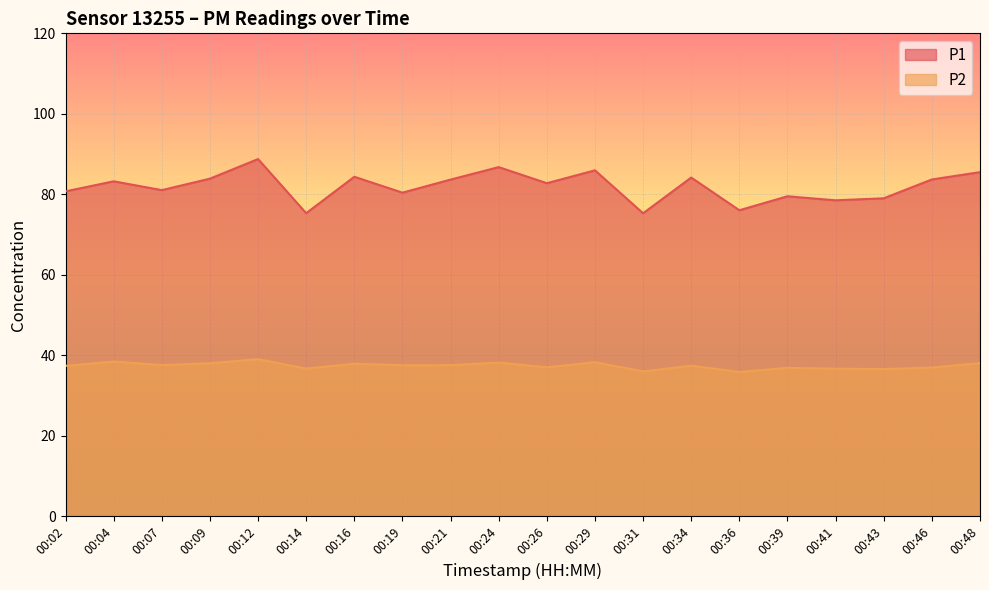

What is the average value of the P2 series?

37.4